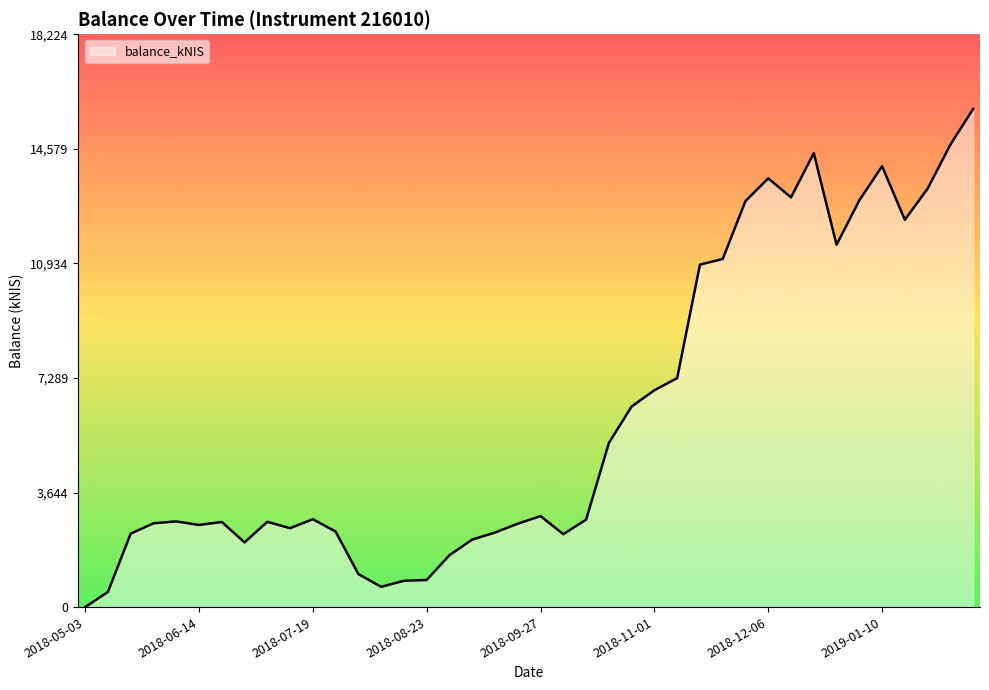

How many values are below 2780?

20